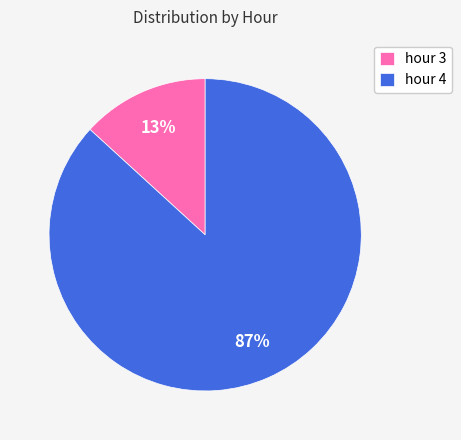

What percentage is the hour 4 slice, to the nearest percent?

87%